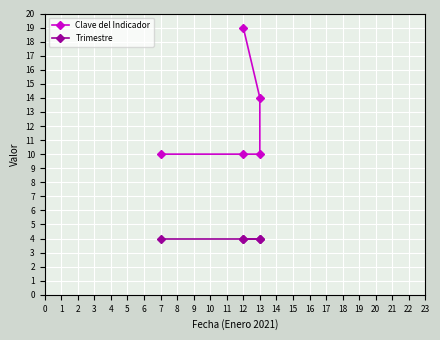

True or false: Trimestre and Clave del Indicador cross at least once.

False